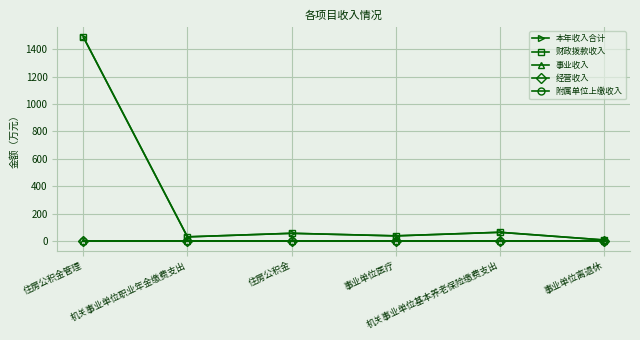

Does the chart have visible grid lines?

Yes